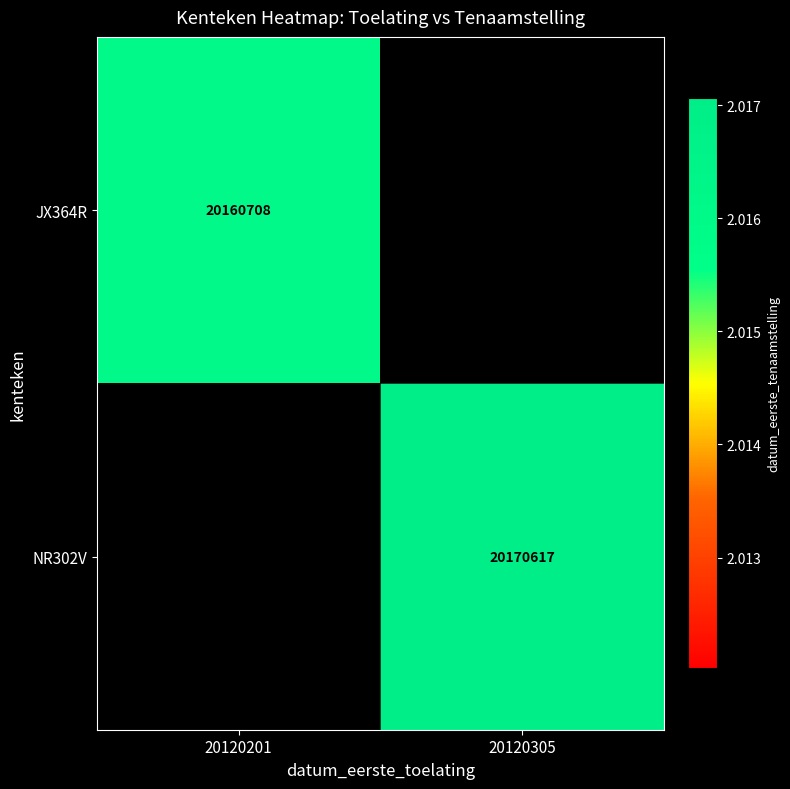

Is the value of NR302V at 20120305 greater than the value of JX364R at 20120201?

Yes